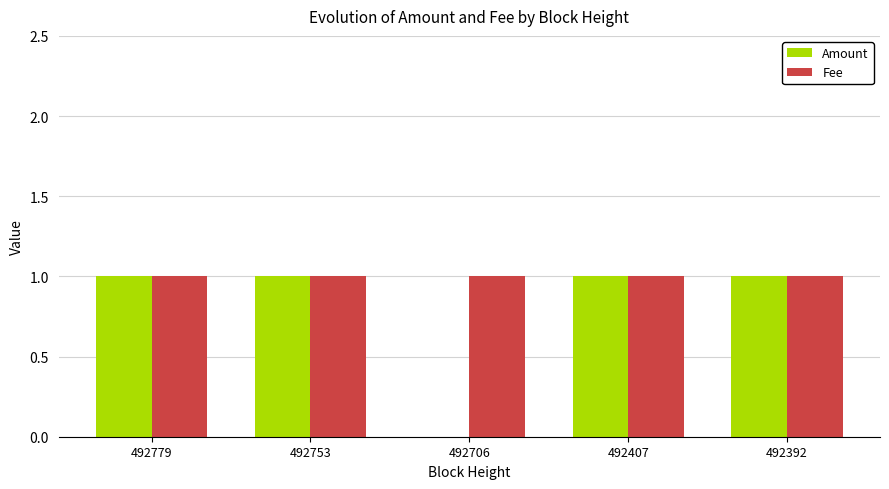

Which series has the largest total across all categories?

Fee